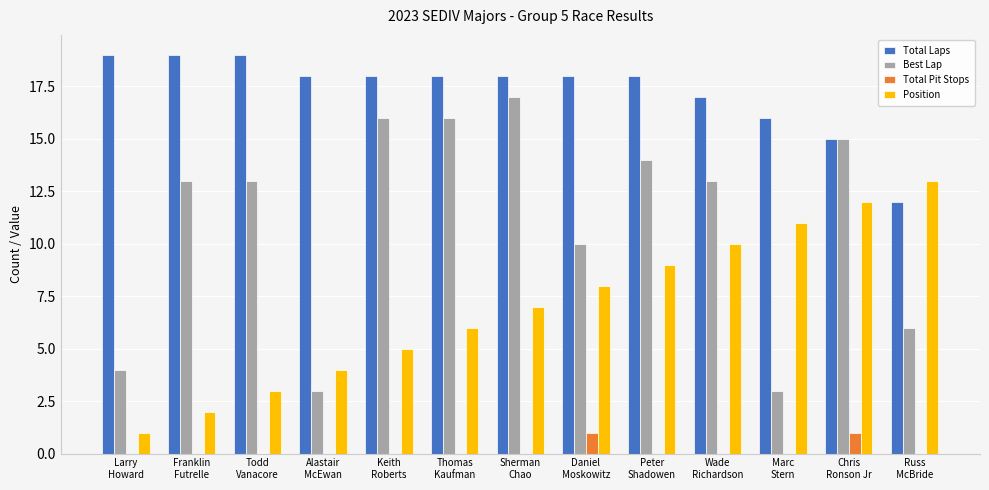

What is the maximum value for Total Laps?

19